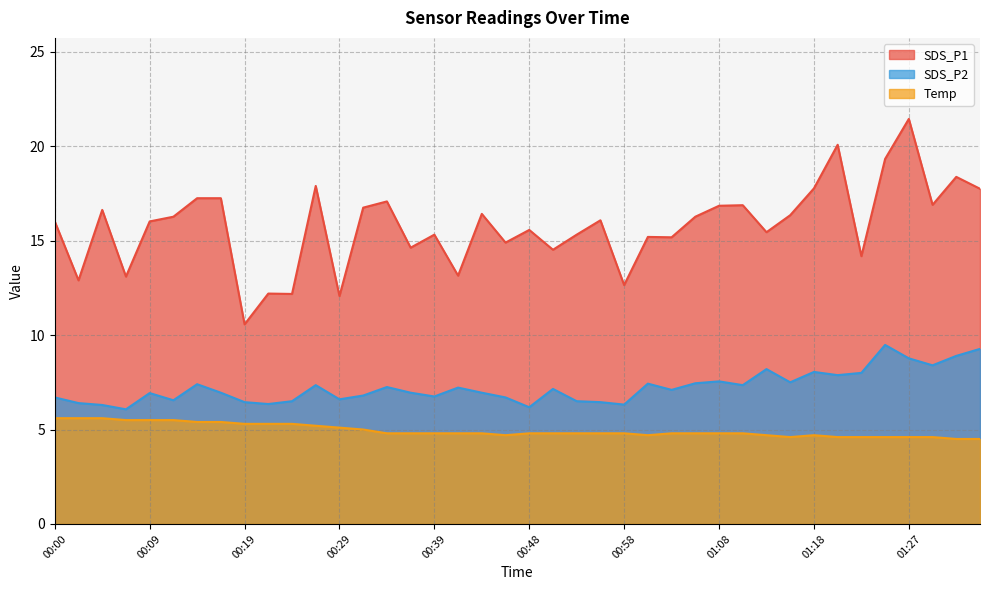

At which label does Temp reach its peak?

00:00